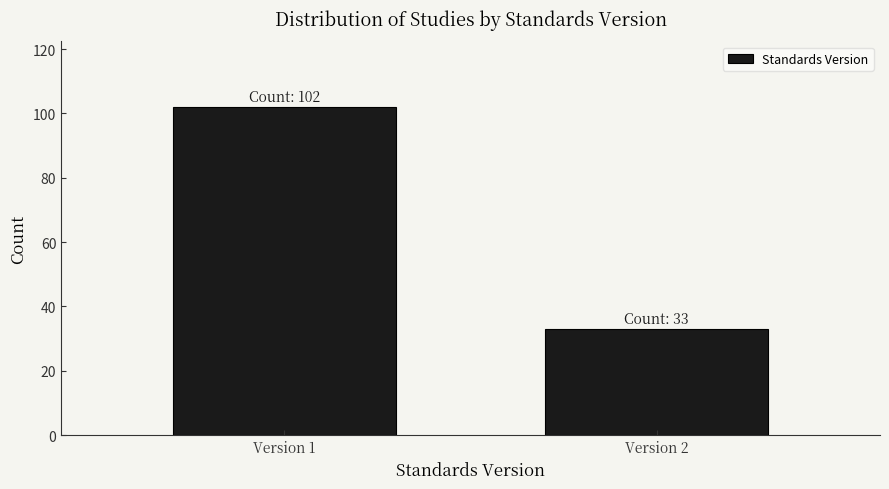

Reading left to right, transcribe all the data shown in this chart.

Version 1=102	Version 2=33